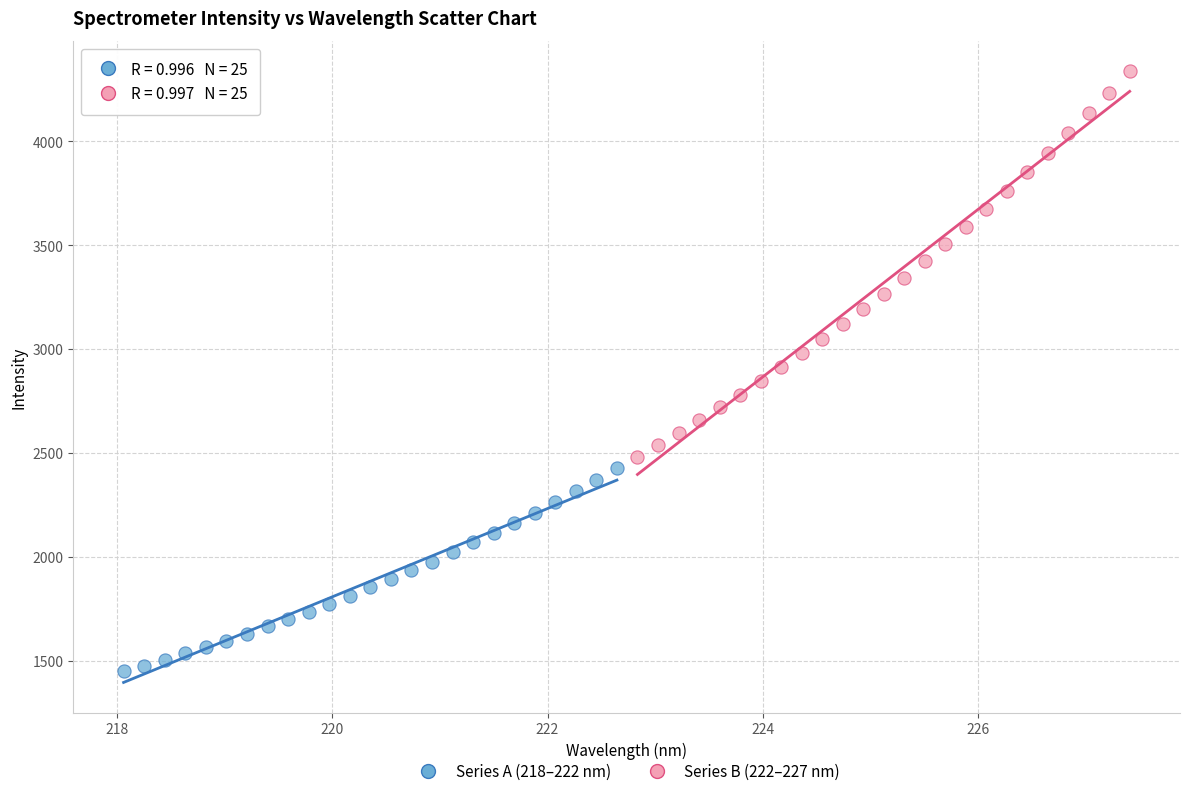

Which series reaches the maximum Y coordinate?

Series B (222–227 nm)